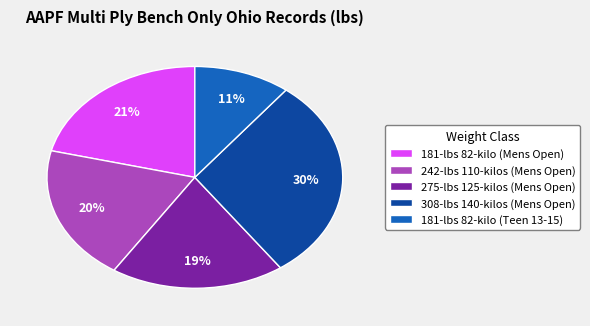

Is it true that 181-lbs 82-kilo (Mens Open) is 21% of the pie?

True